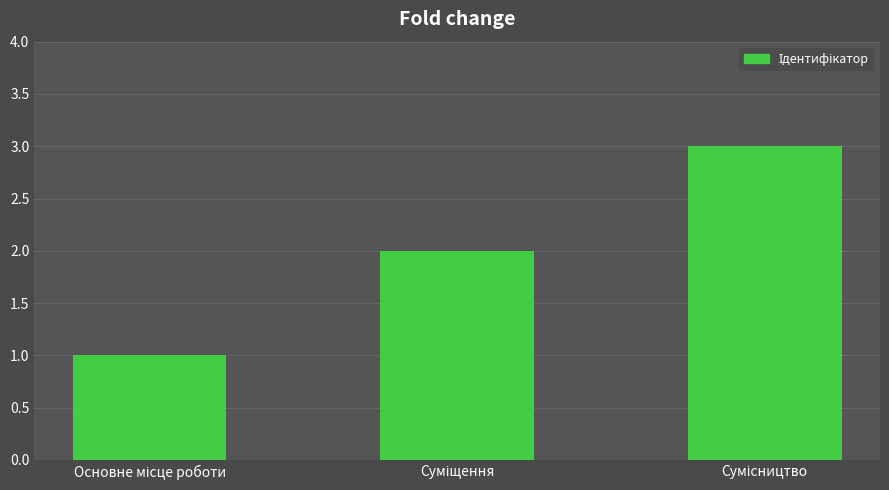

What is the maximum value shown in the chart?

3